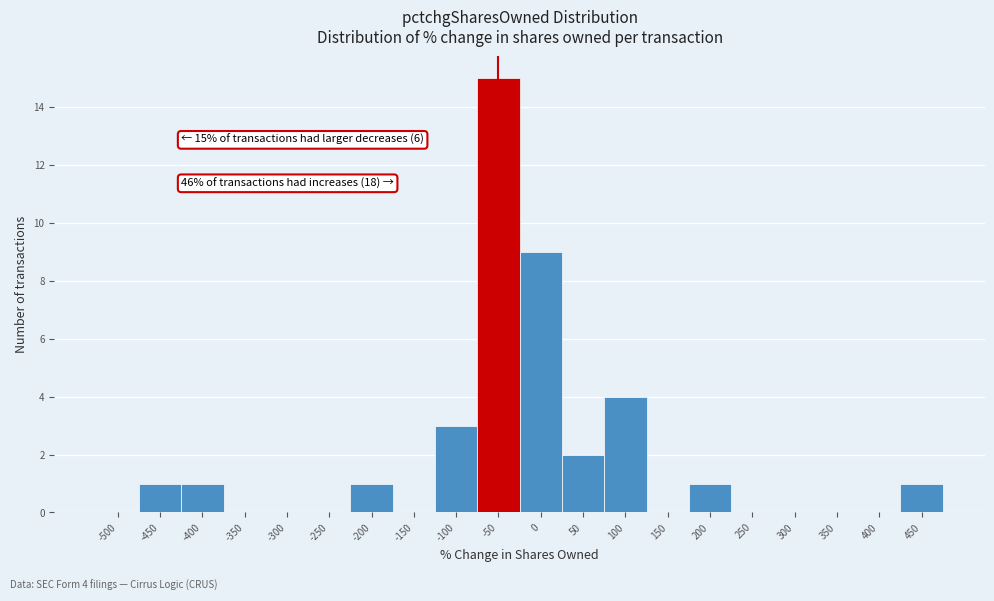

Reading left to right, extract all data points from this chart.

-500=0	-450=1	-400=1	-350=0	-300=0	-250=0	-200=1	-150=0	-100=3	-50=15	0=9	50=2	100=4	150=0	200=1	250=0	300=0	350=0	400=0	450=1